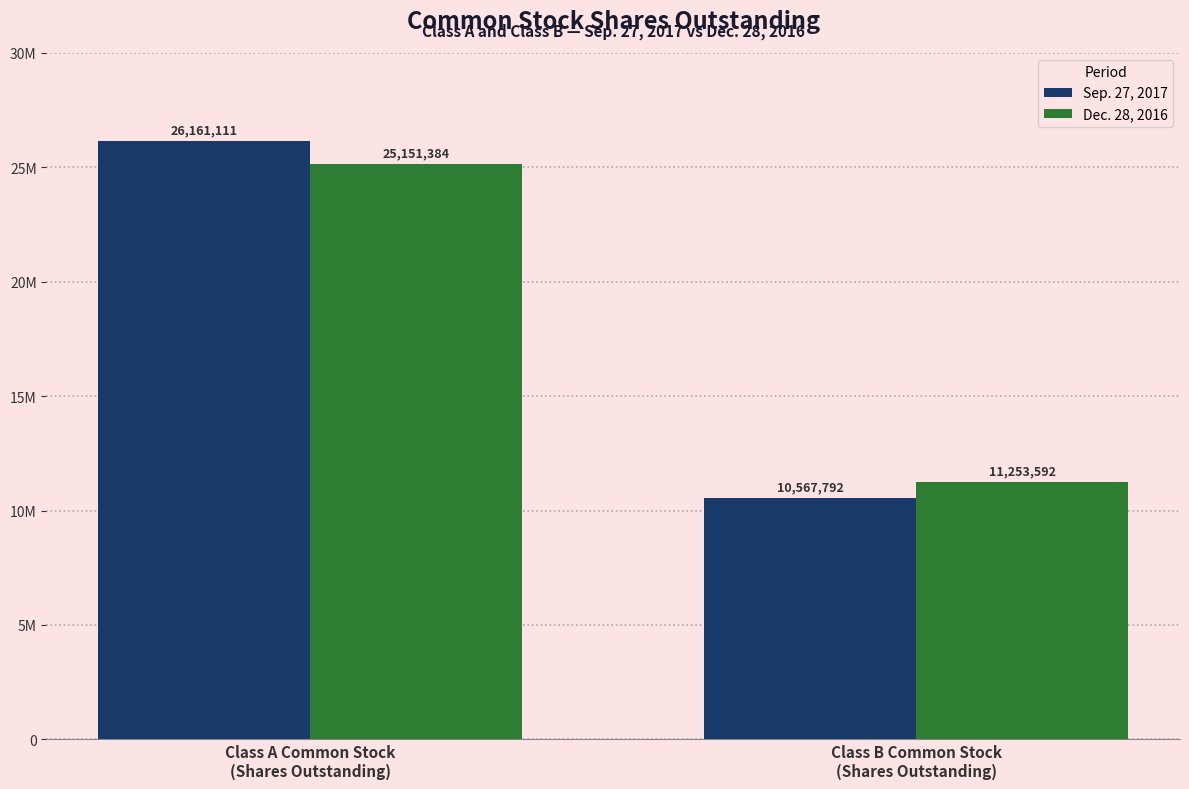

Which series has the largest range (max minus min)?

Sep. 27, 2017